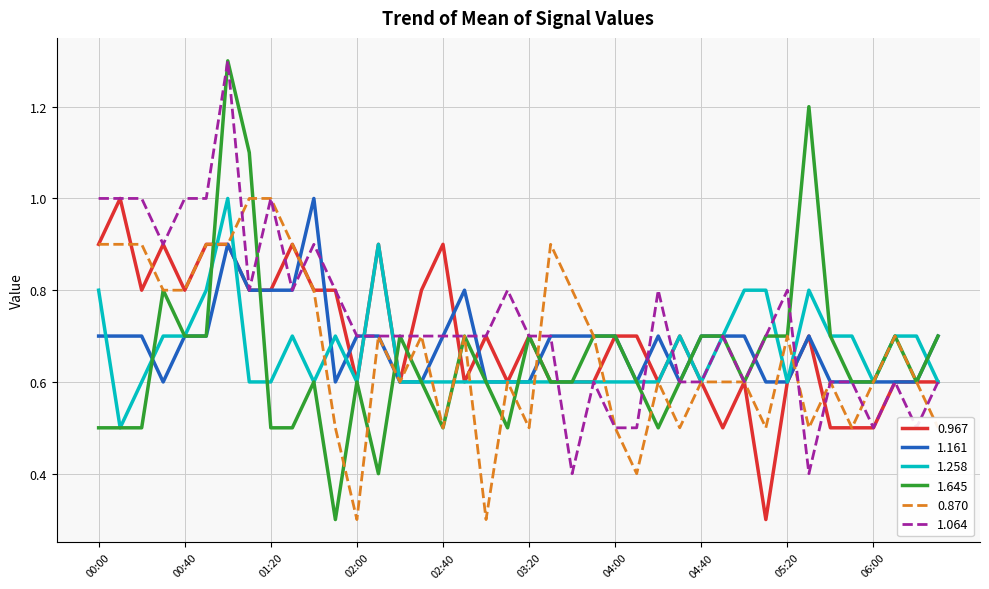

What is the maximum value shown in the chart?

1.3